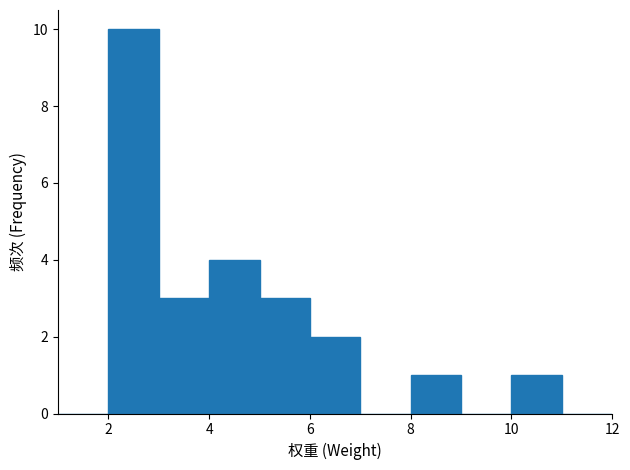

Reading left to right, transcribe this chart: for each bar, give the range it covers on the x-axis and its height. The values are not printed on the chart, so give them approximately, as read against the axis.

1 to 2: 0
2 to 3: 10
3 to 4: 3
4 to 5: 4
5 to 6: 3
6 to 7: 2
7 to 8: 0
8 to 9: 1
9 to 10: 0
10 to 11: 1
11 to 12: 0